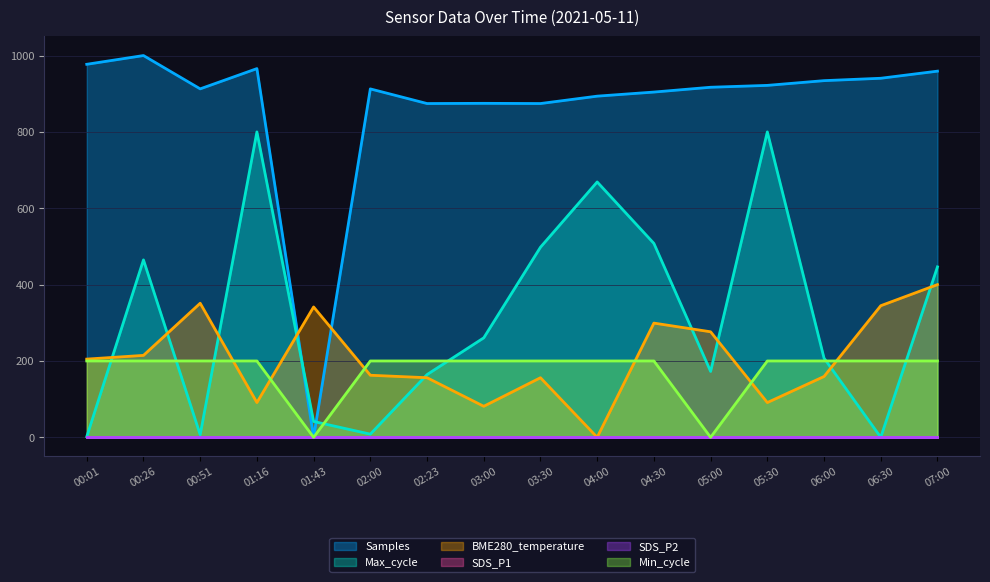

True or false: Min_cycle and Max_cycle cross at least once.

True